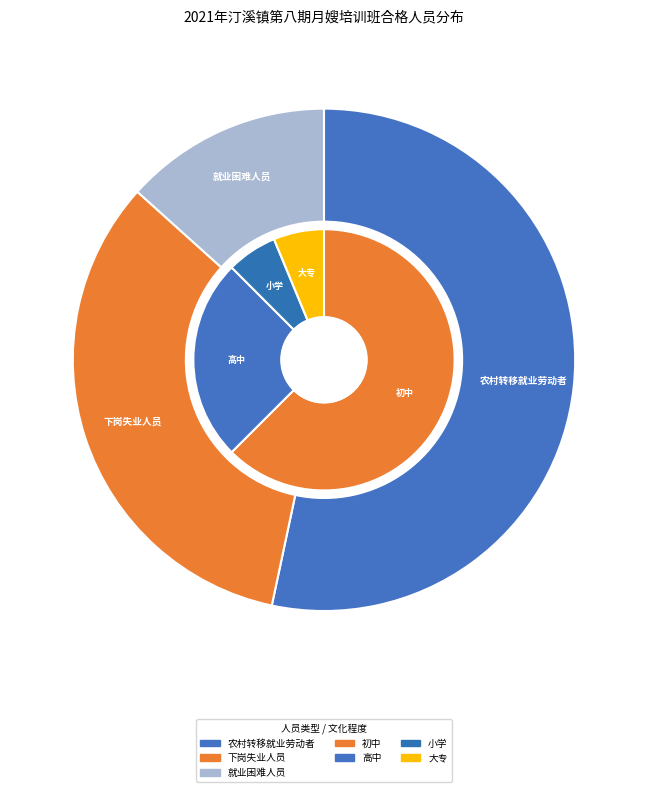

To the nearest percent, what percentage of the pie is 农村转移就业劳动者?

53%